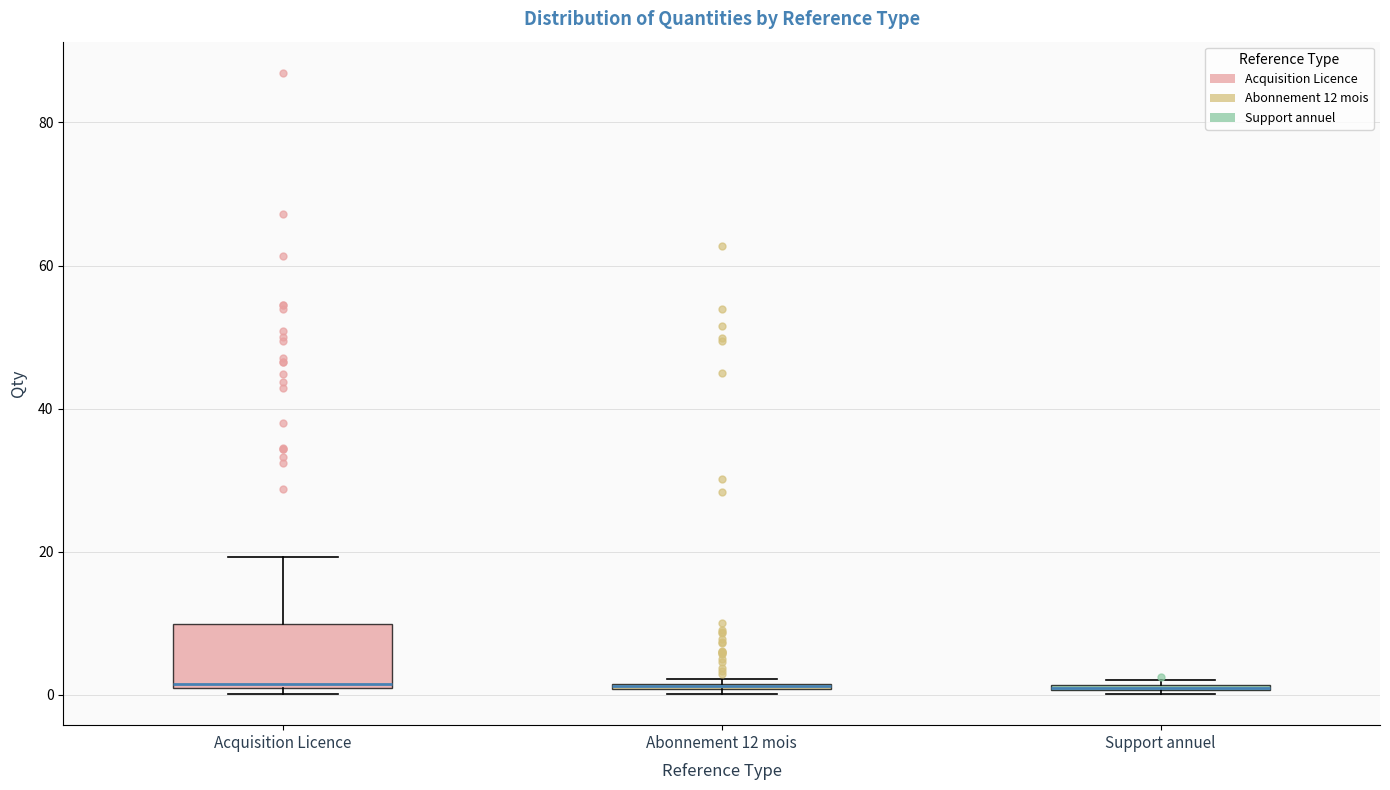

Where is the lower edge of the box for Support annuel on the y-axis? The values are not printed on the chart, so give them approximately, as read against the axis.

0